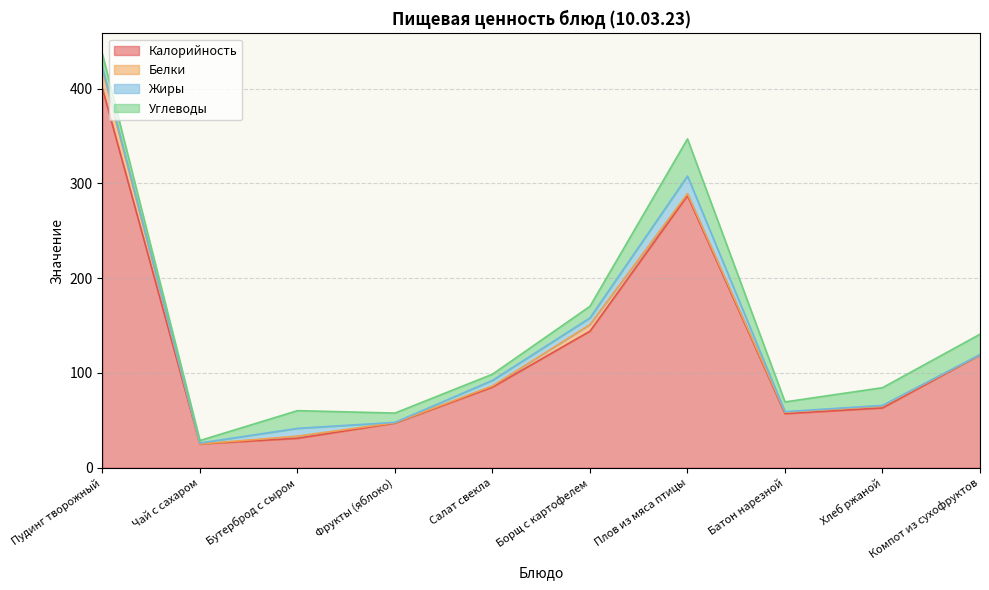

What is the maximum value for Калорийность?

400.0